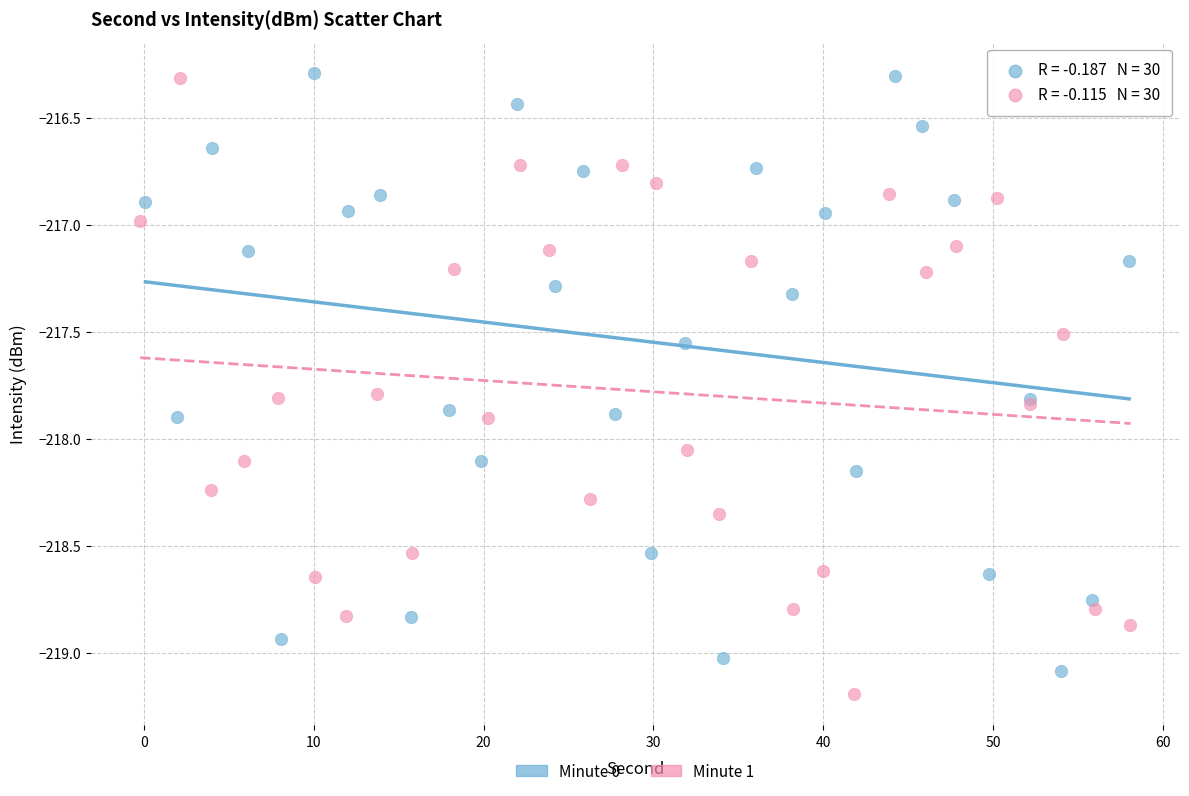

Which series reaches the minimum Y coordinate?

Minute 1